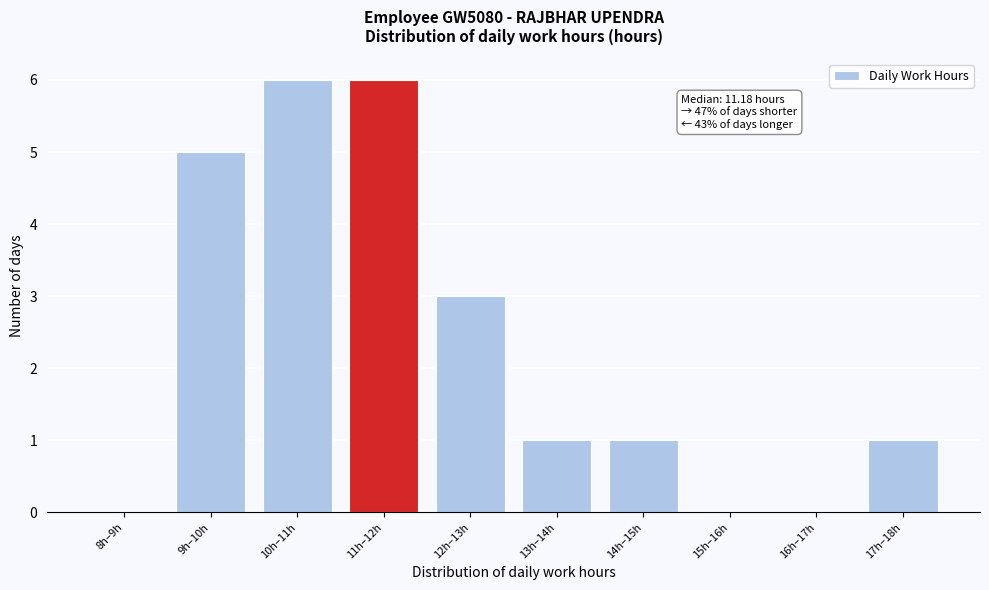

Reading left to right, what are all the values shown in this chart?

8h–9h=0	9h–10h=5	10h–11h=6	11h–12h=6	12h–13h=3	13h–14h=1	14h–15h=1	15h–16h=0	16h–17h=0	17h–18h=1